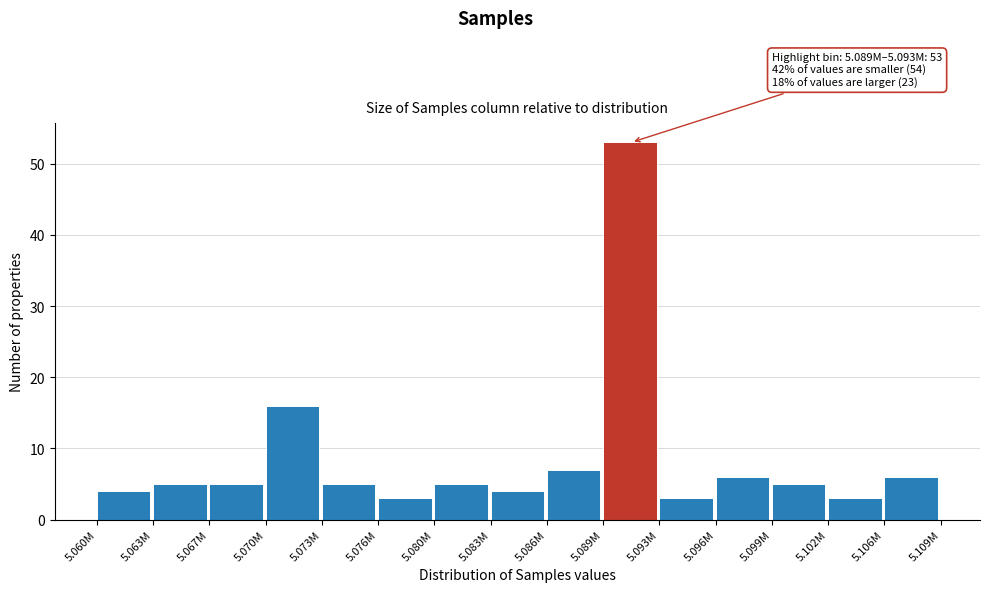

Reading left to right, what are all the values shown in this chart?

4	5	5	16	5	3	5	4	7	53	3	6	5	3	6